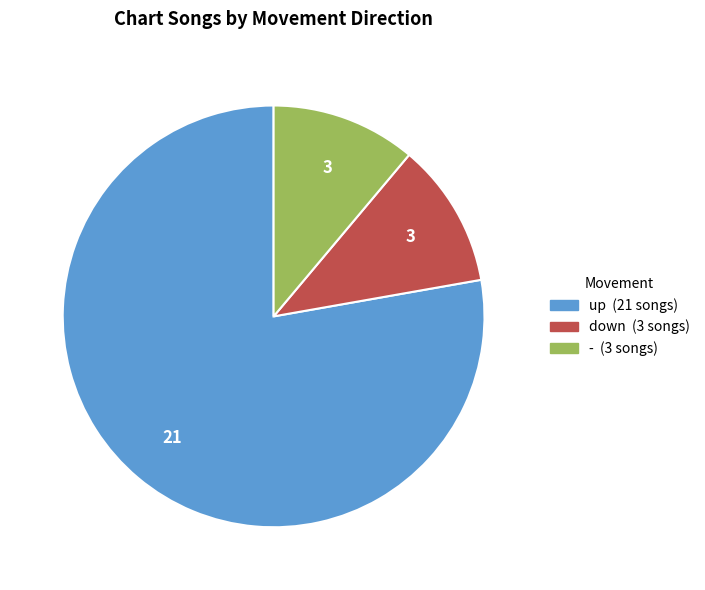

Count the number of slices in the pie.

3